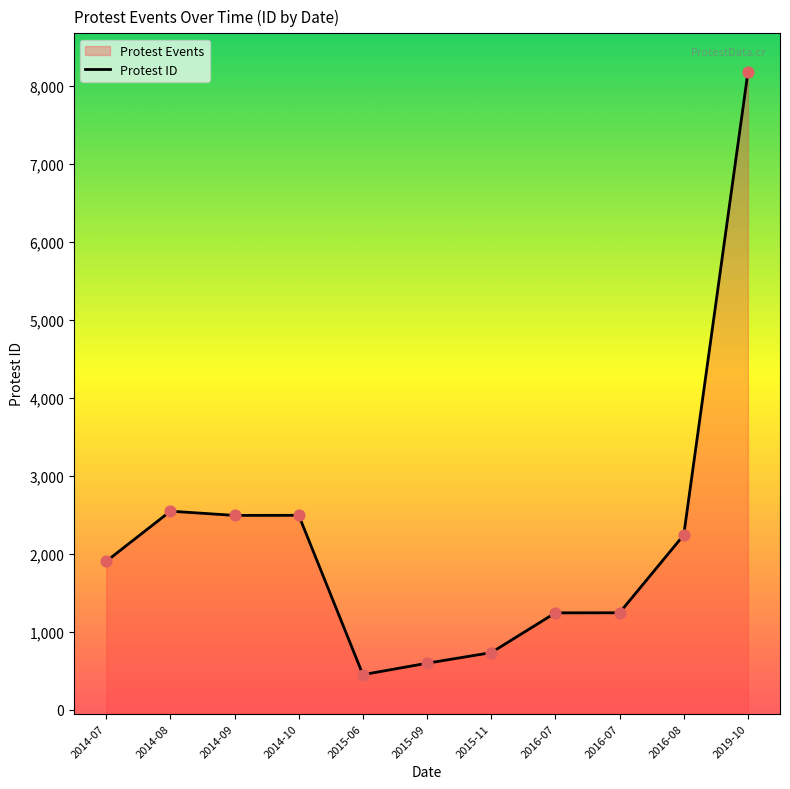

What is the change in value from 2014-09 to 2016-07?

-1249